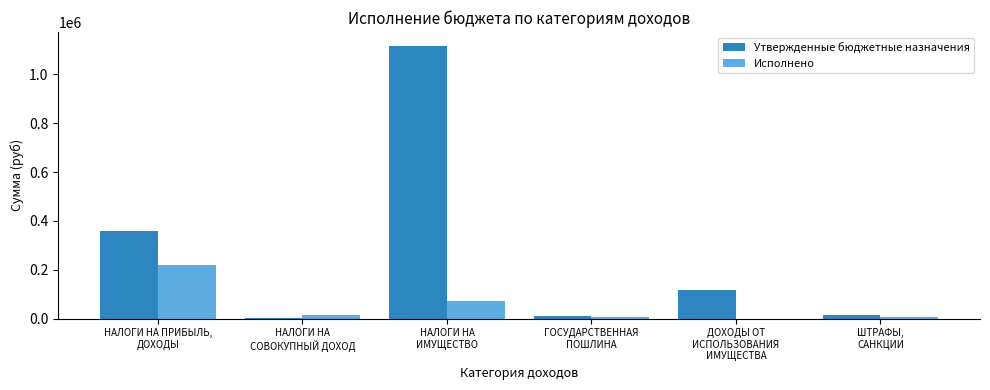

What is the approximate value of Утвержденные бюджетные назначения at НАЛОГИ НА ПРИБЫЛЬ,
ДОХОДЫ?

358000.0